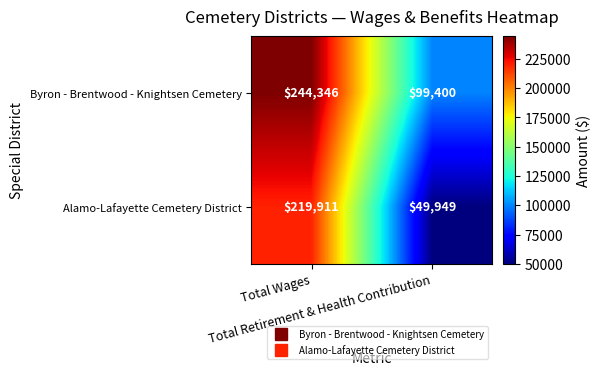

Which series has the widest spread of values?

Alamo-Lafayette Cemetery District